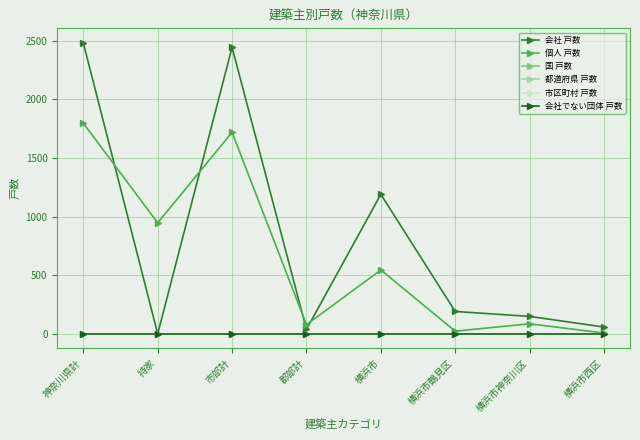

Does the chart have visible grid lines?

Yes